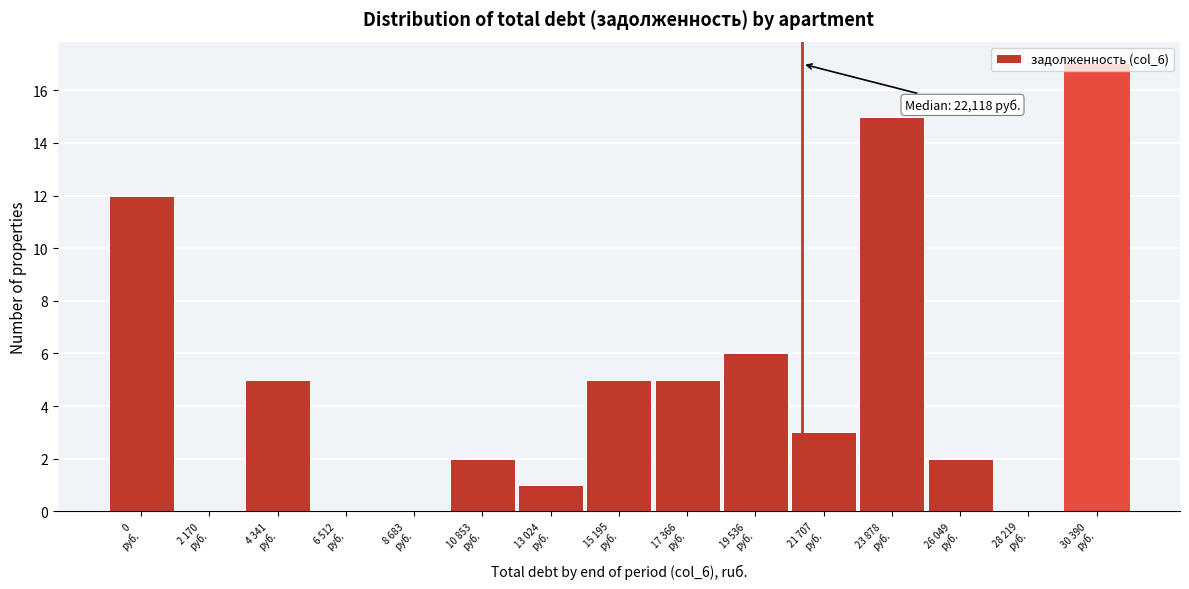

What is the greatest value displayed?

17